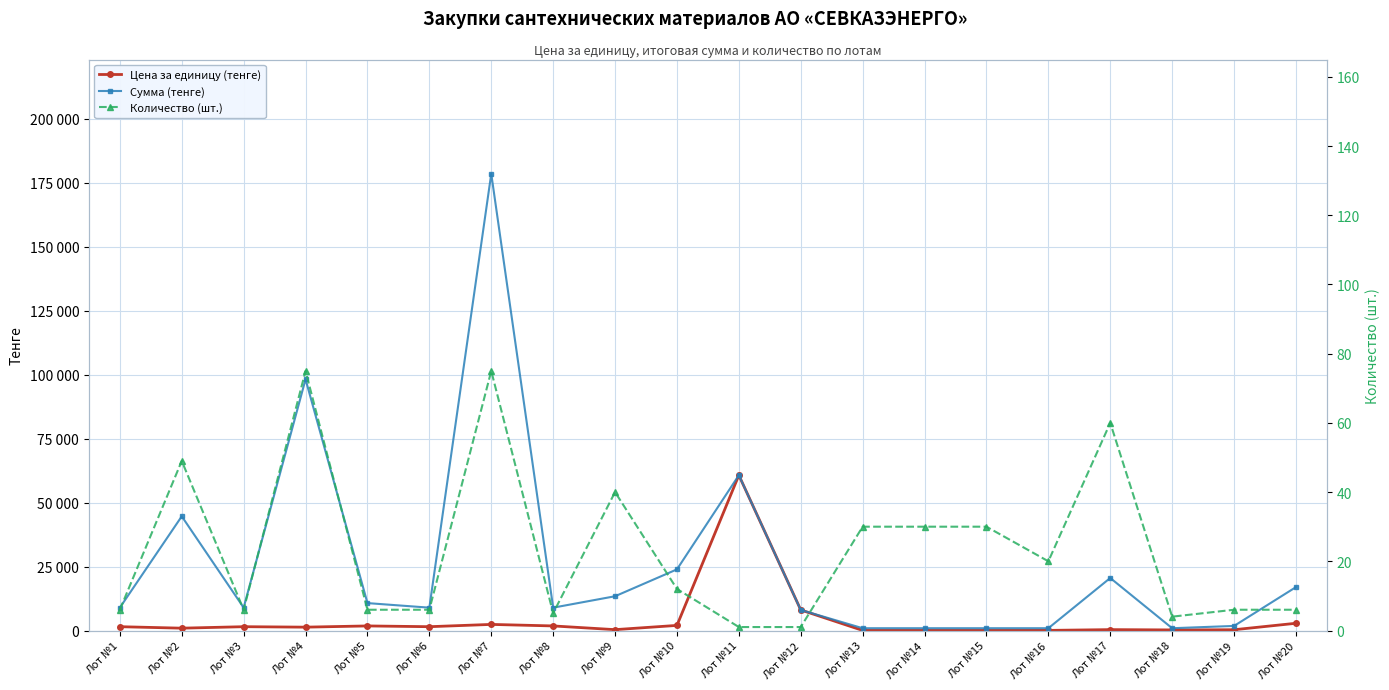

At which category does Количество (шт.) reach its first local valley?

Лот №3